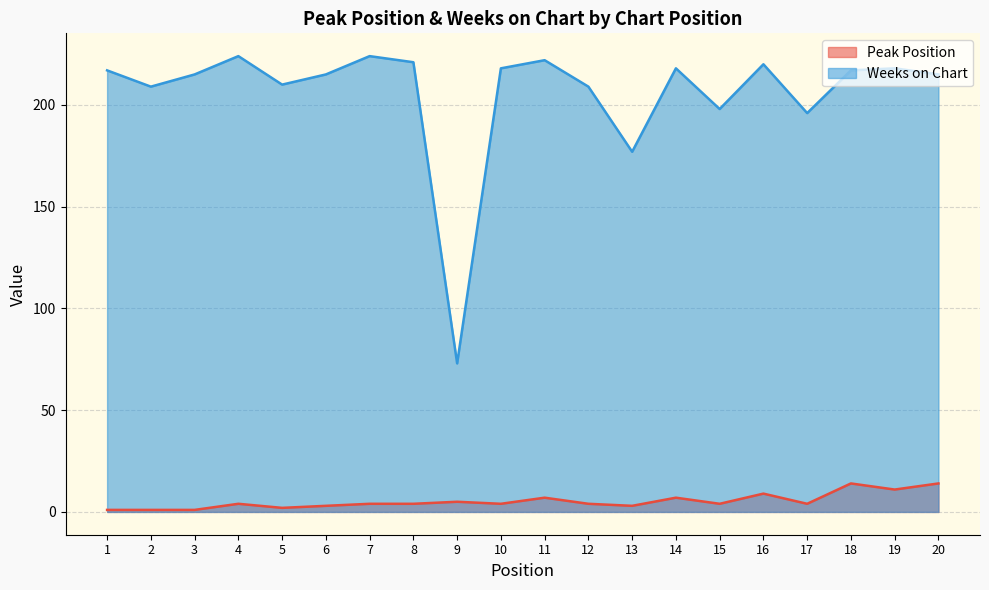

What is the value of the Weeks on Chart point at the 8th from the left?

221